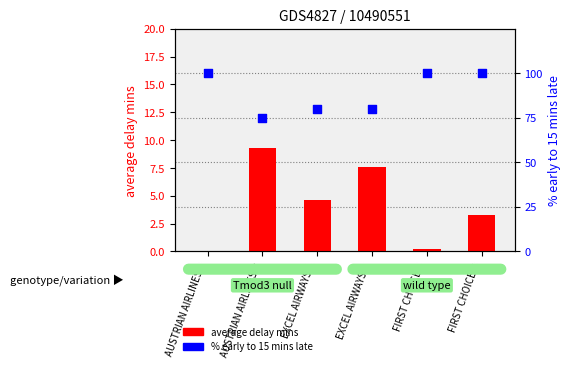

Which series reaches the minimum Y coordinate?

average delay mins